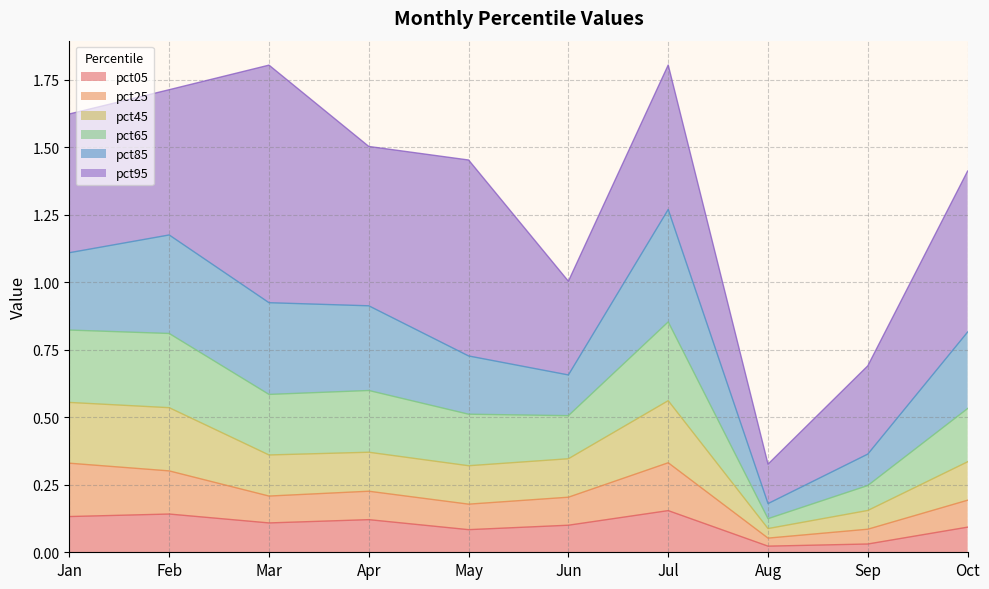

True or false: pct05 has more than 2 points higher than both neighbors.

True